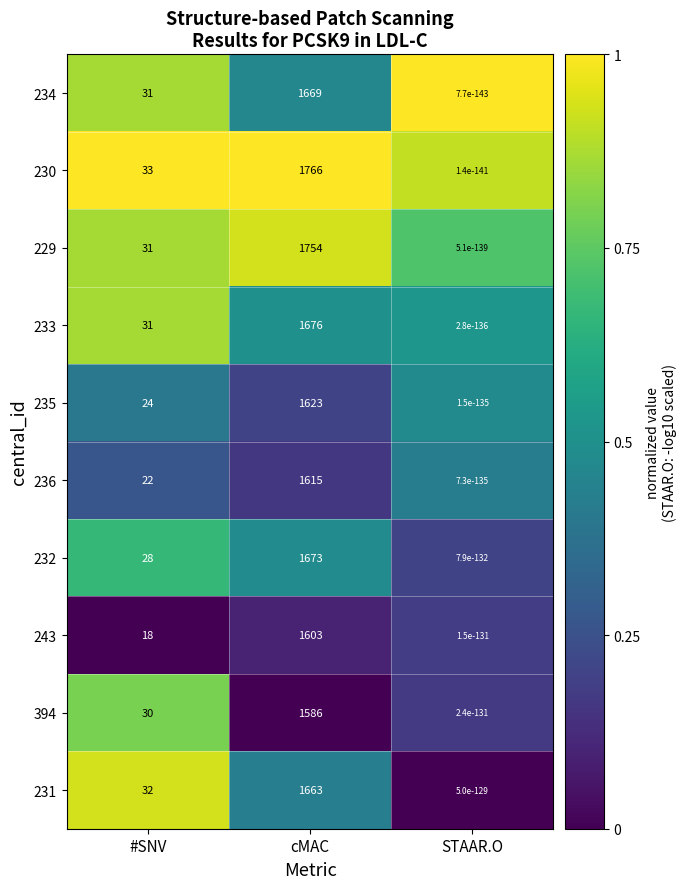

What is the total value across all series at cMAC?

16628.0